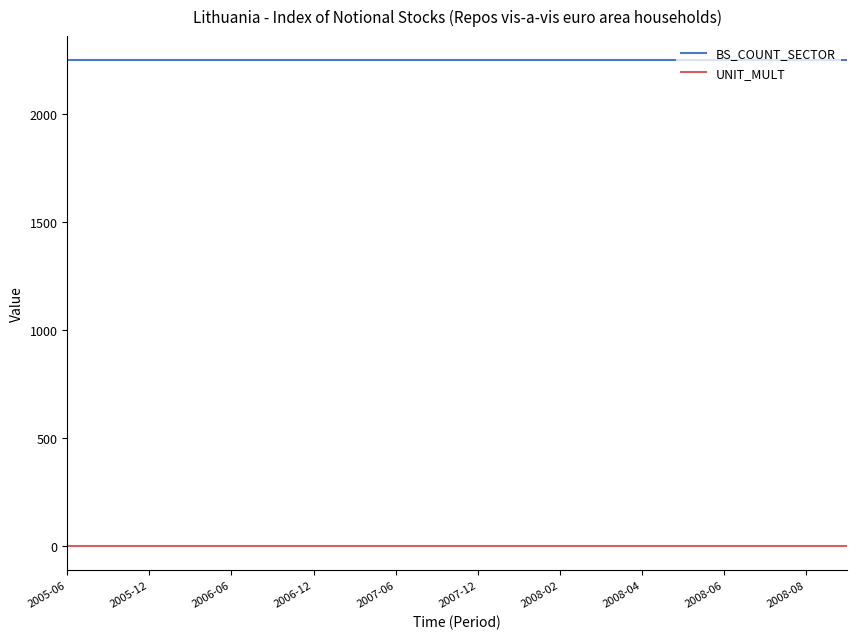

Rank the series by their average value, from highest to lowest.

BS_COUNT_SECTOR, UNIT_MULT